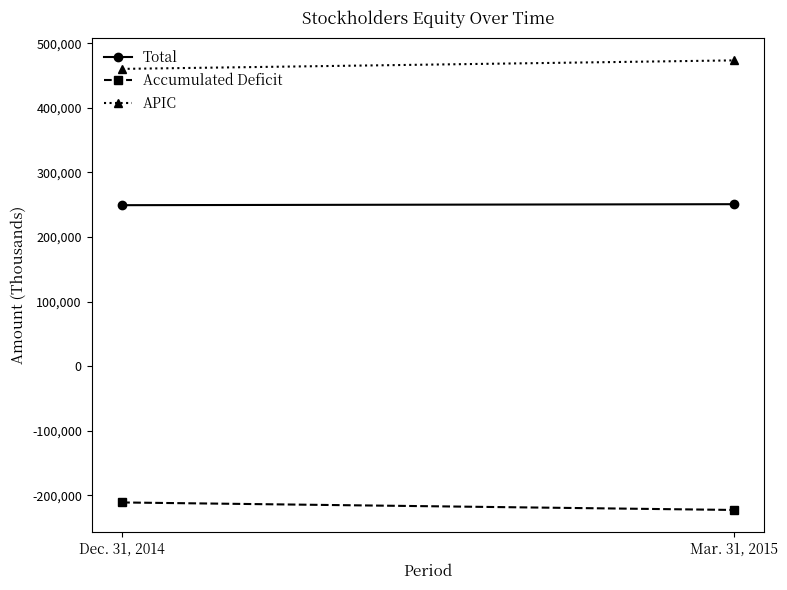

What value does the Accumulated Deficit series have at Mar. 31, 2015, to the nearest 10?

-222610